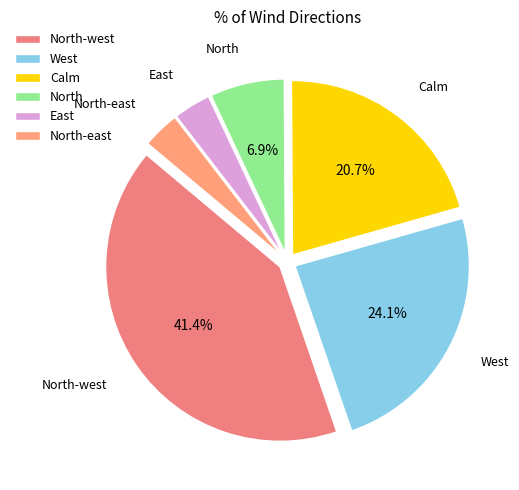

Which category has the biggest portion of the pie?

North-west